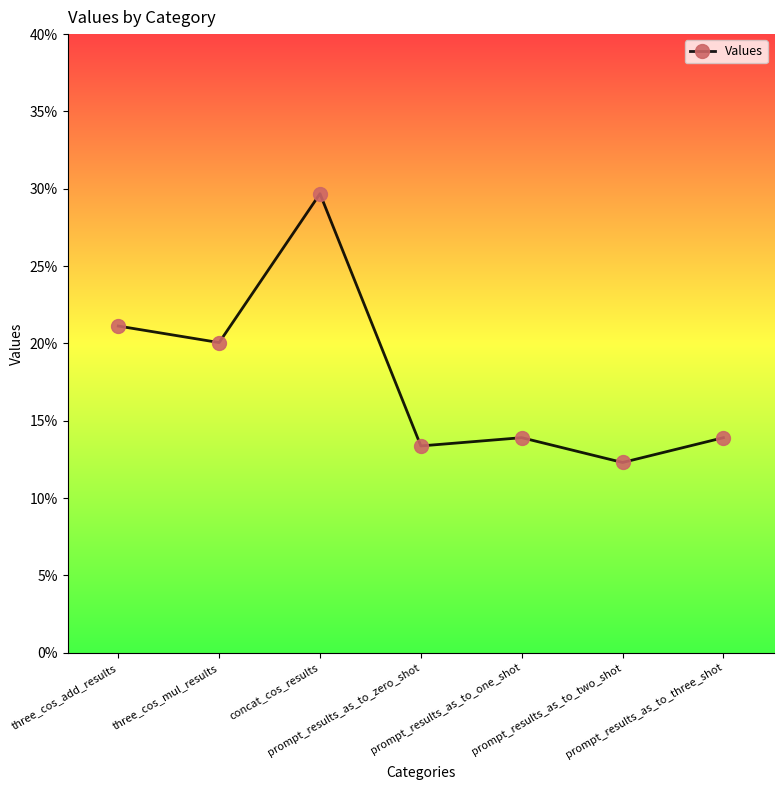

Is this an area chart (filled region under the line)?

No